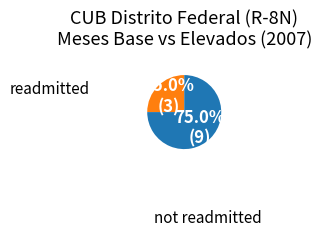

Is there a majority slice in this chart?

Yes